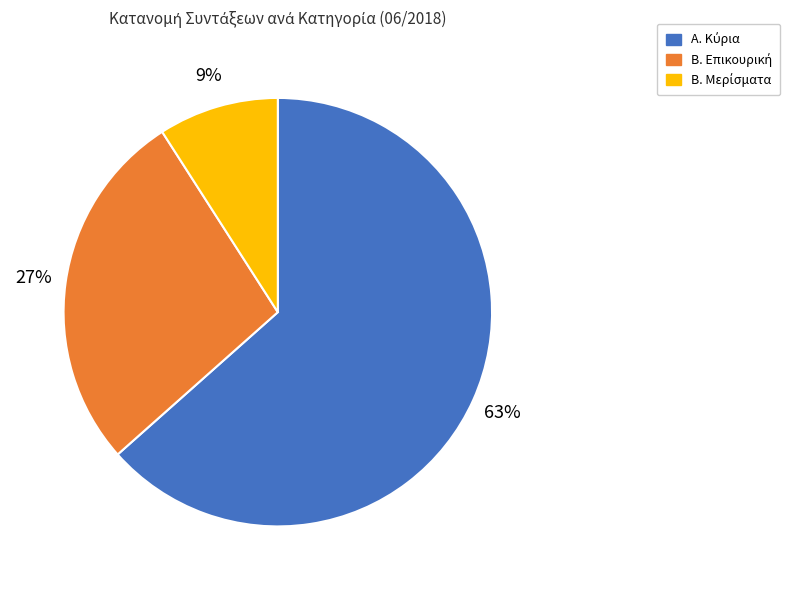

To the nearest percent, what is the average slice percentage?

33%